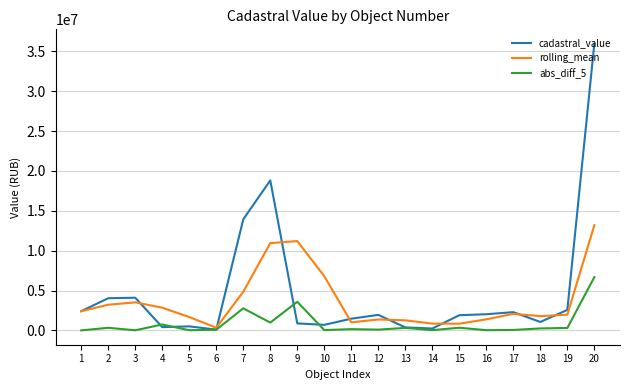

What are all the series names shown in the legend?

cadastral_value, rolling_mean, abs_diff_5